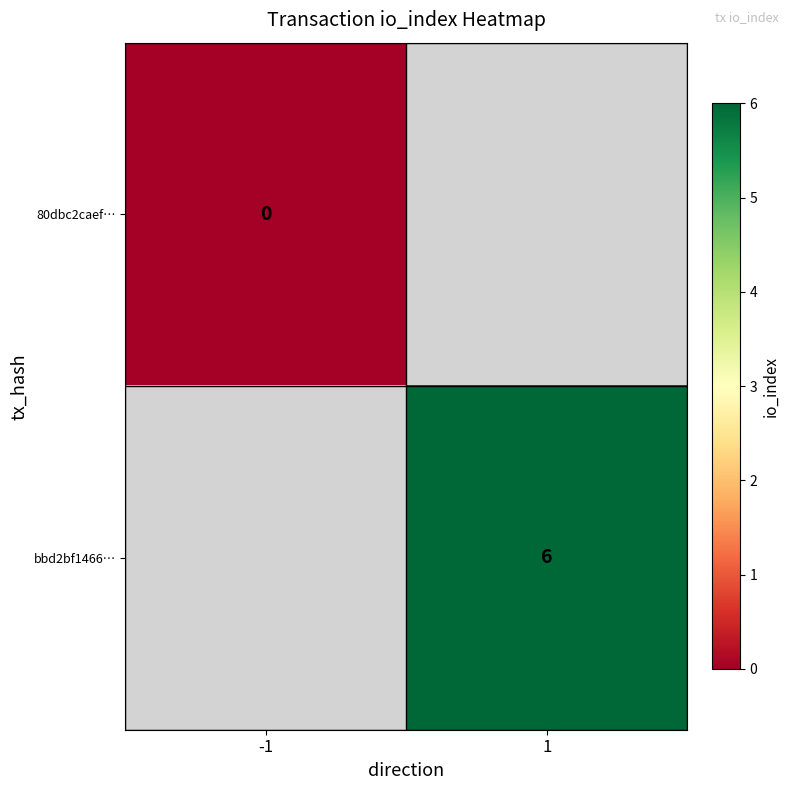

True or false: bbd2bf1466… has a value of 6 at 1.

True